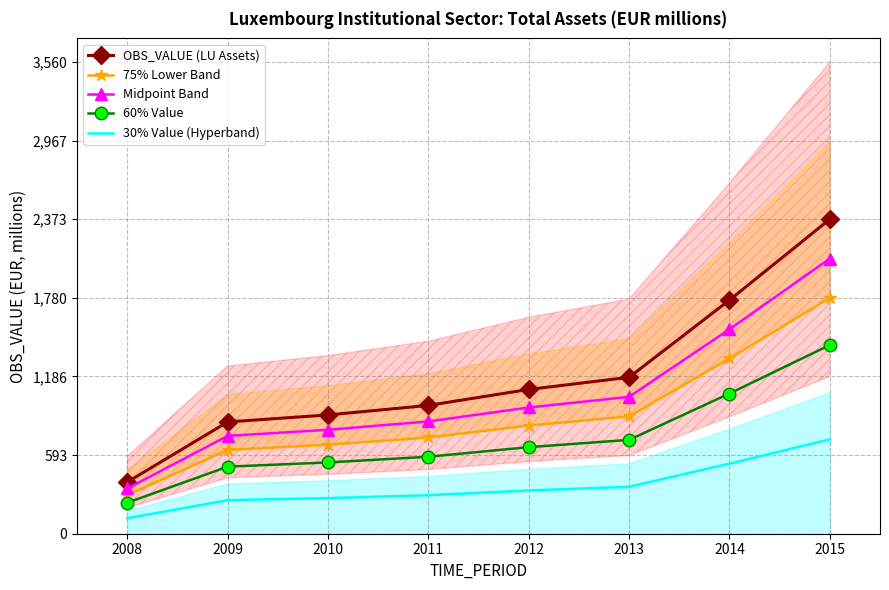

List the series in order of their overall mean, highest first.

OBS_VALUE (LU Assets), Midpoint Band, 75% Lower Band, 60% Value, 30% Value (Hyperband)